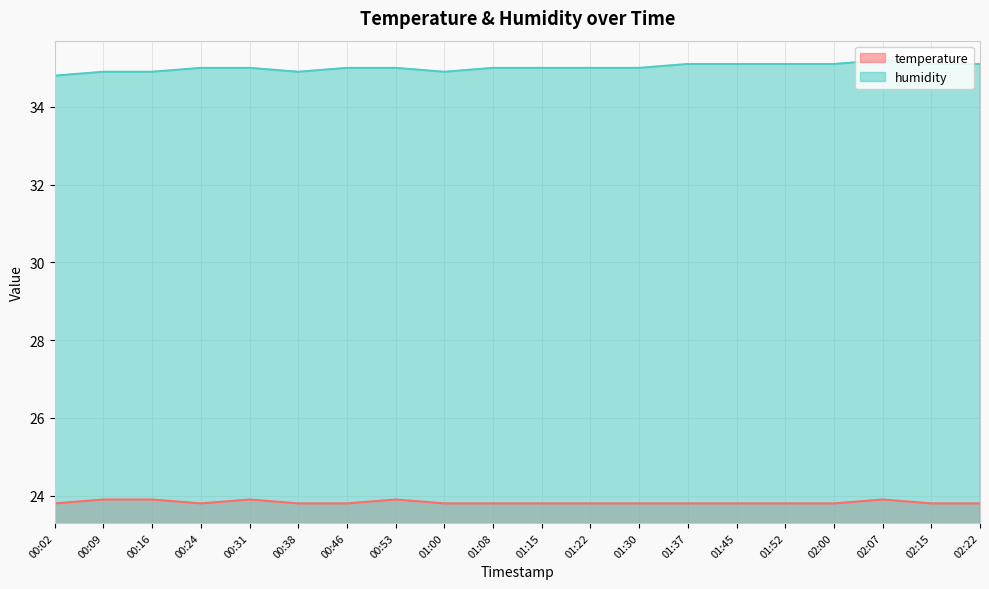

What value does the humidity series have at 01:52?

35.1